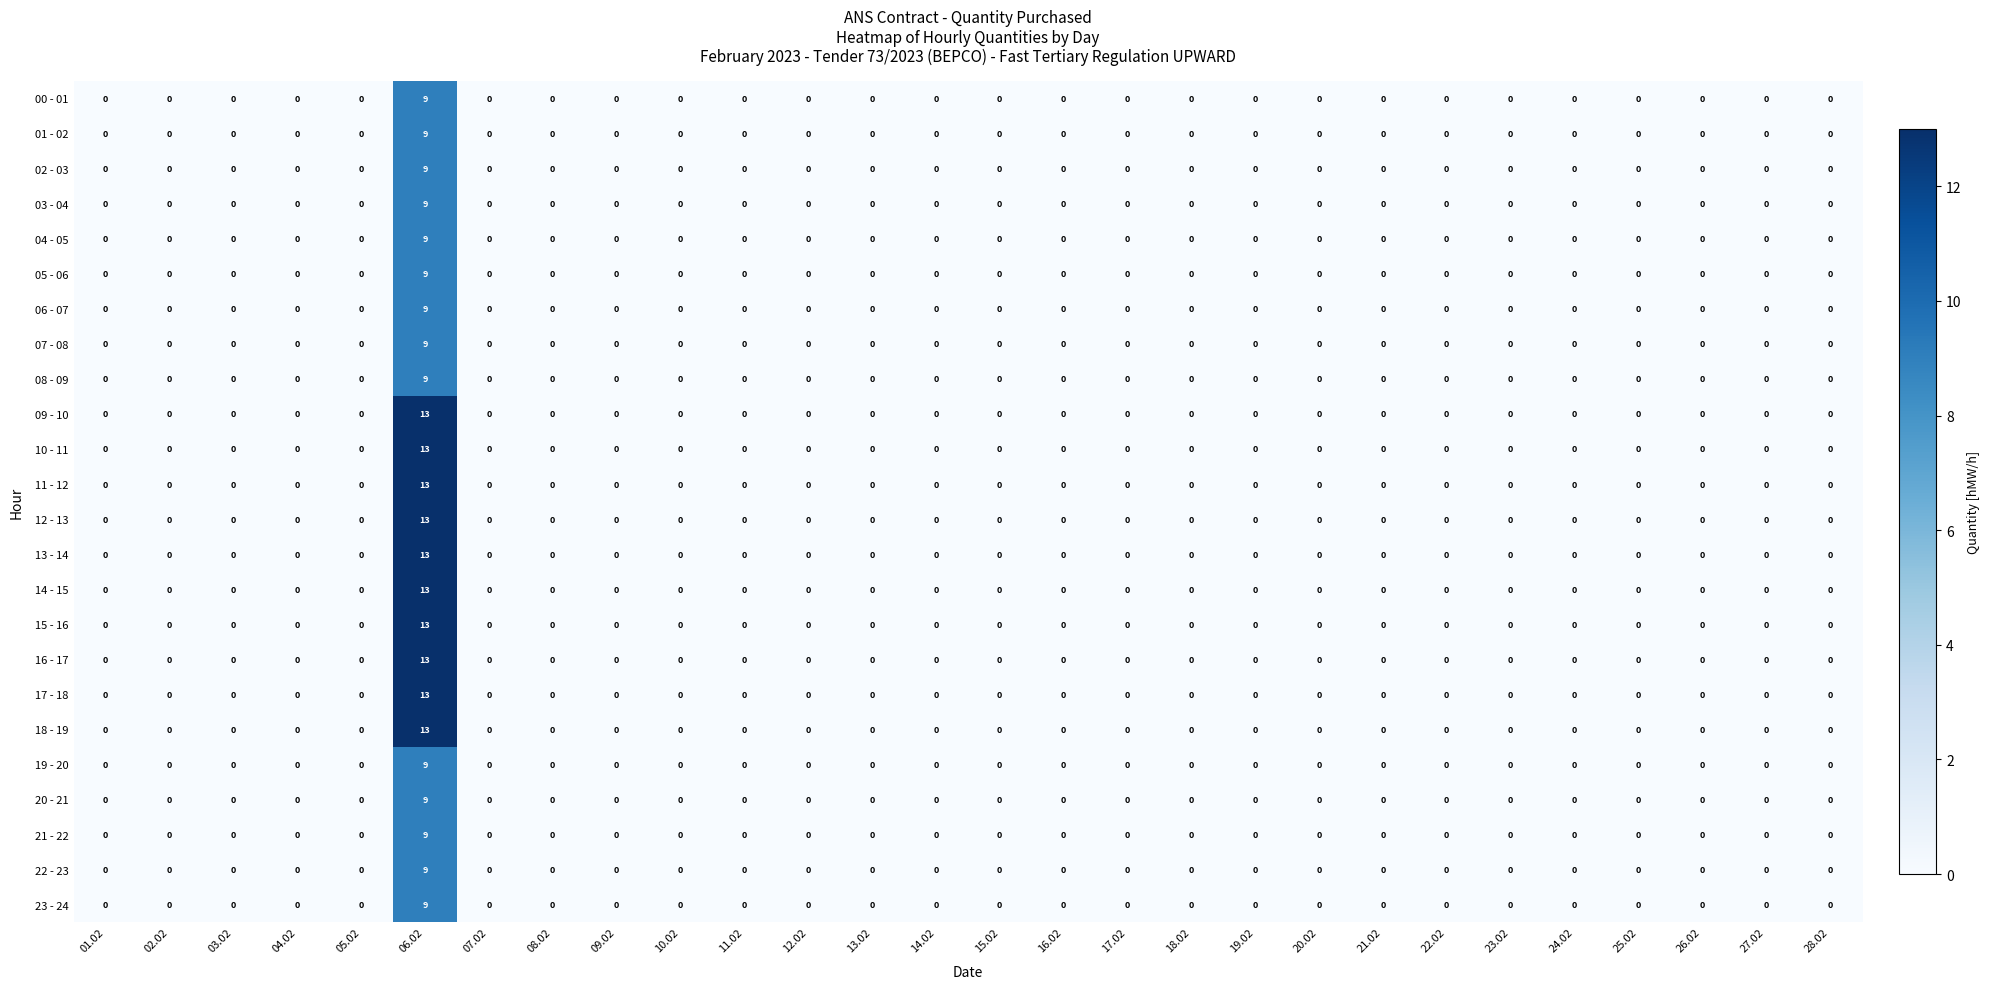

What is the sum of all 05 - 06 values?

9